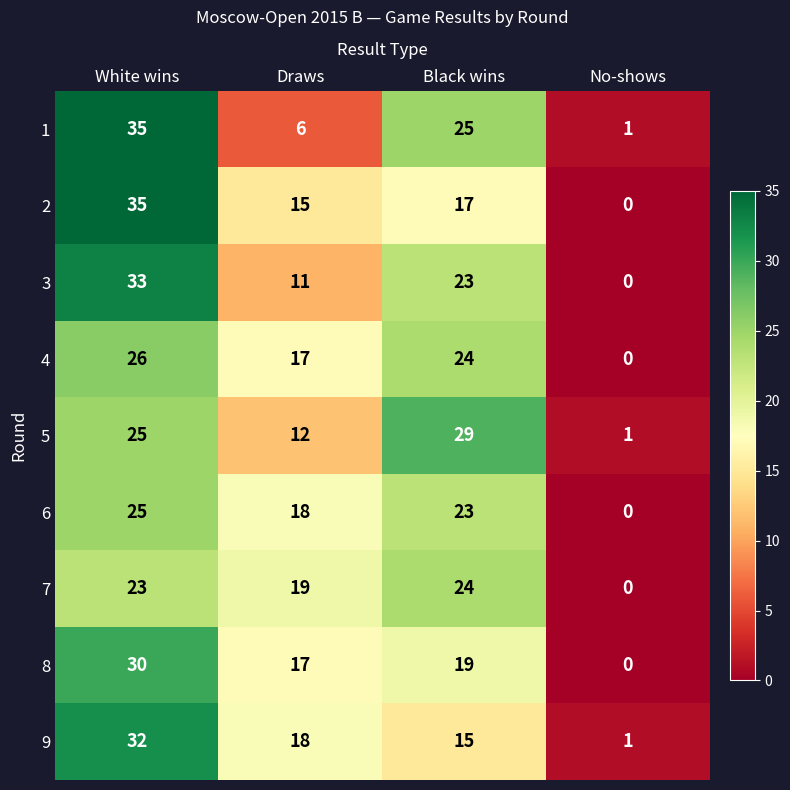

Count the number of categories in the chart.

4